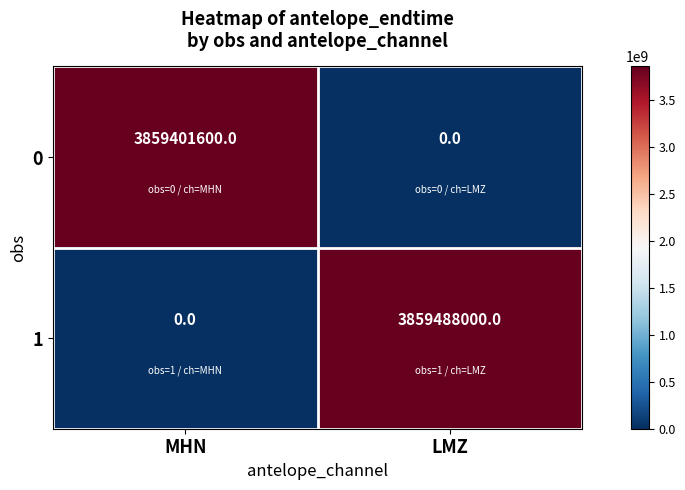

Reading left to right, transcribe all the data shown in this chart.

0: 3859401600	0
1: 0	3859488000